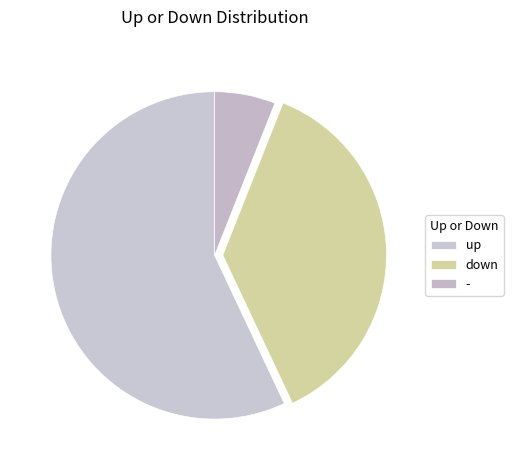

What is the largest slice in the pie chart?

up